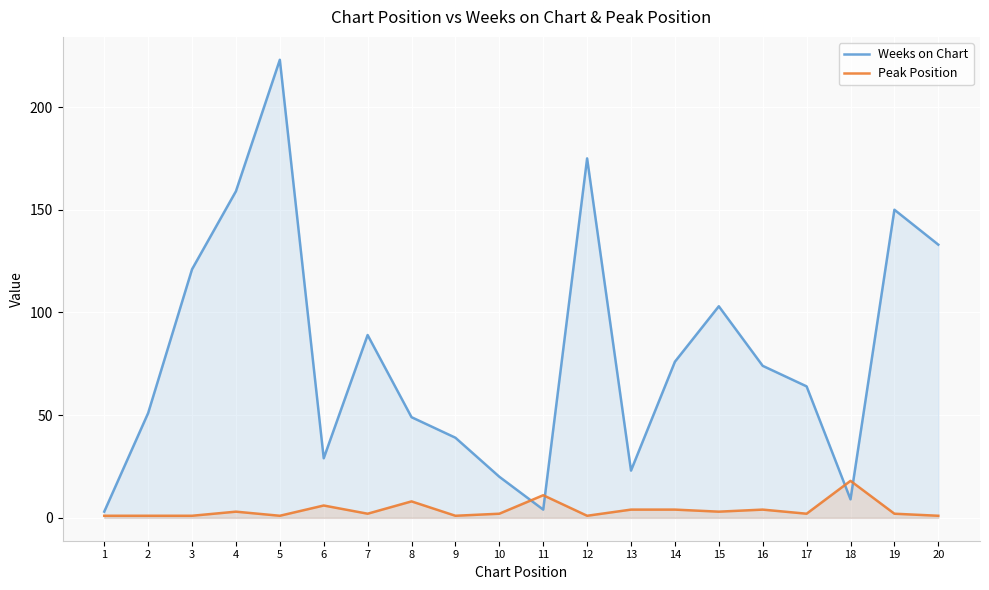

The Weeks on Chart series shows 31 at 10. True or false?

False